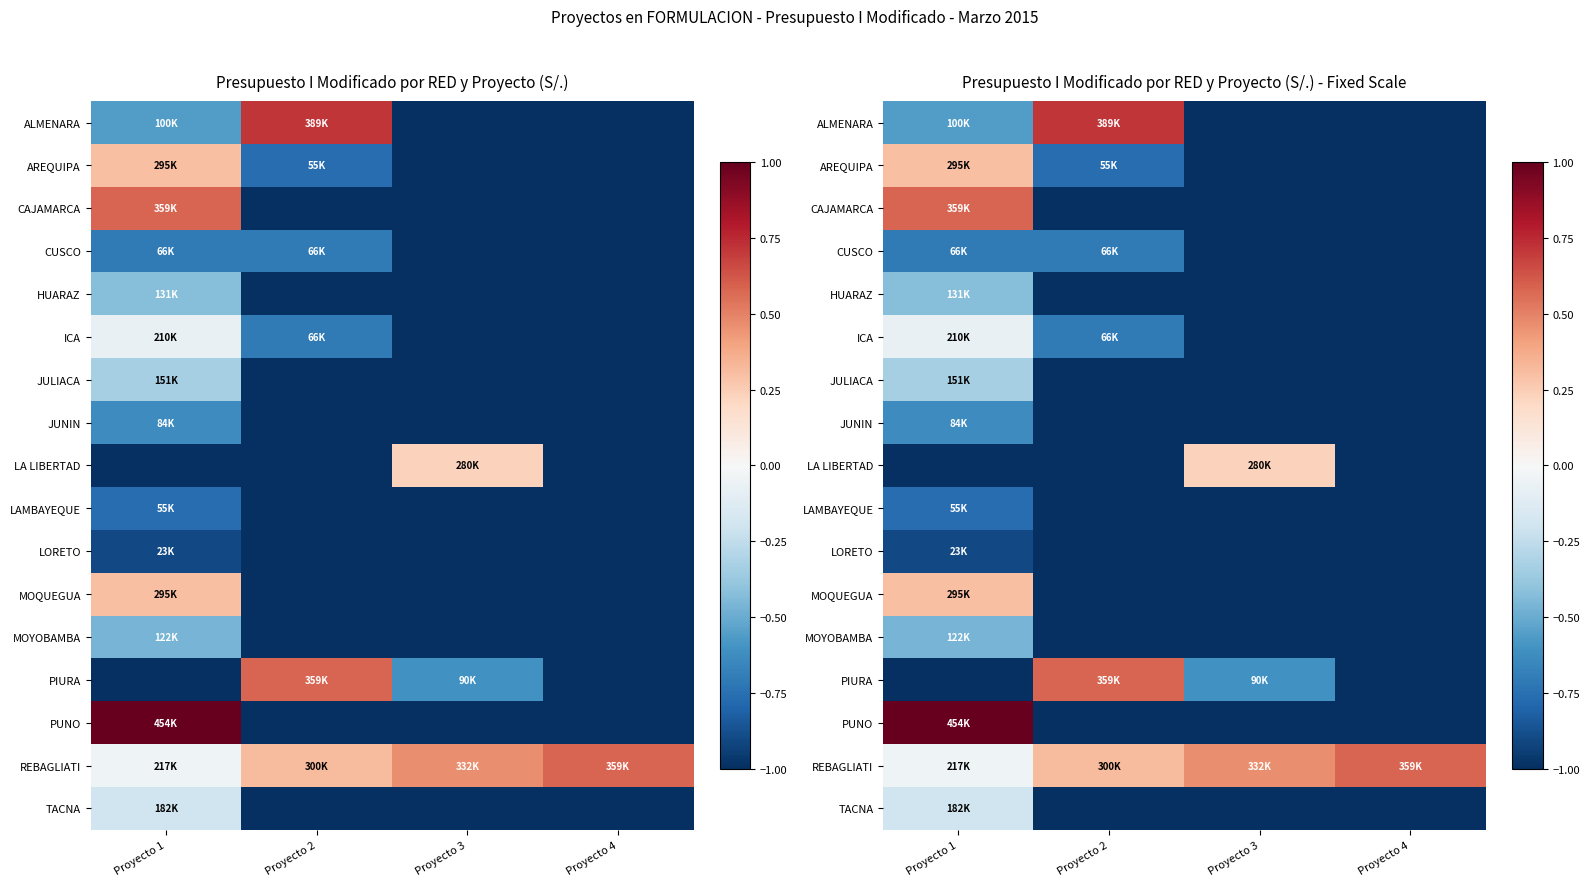

At which category is the sum across all series the highest?

Proyecto 1